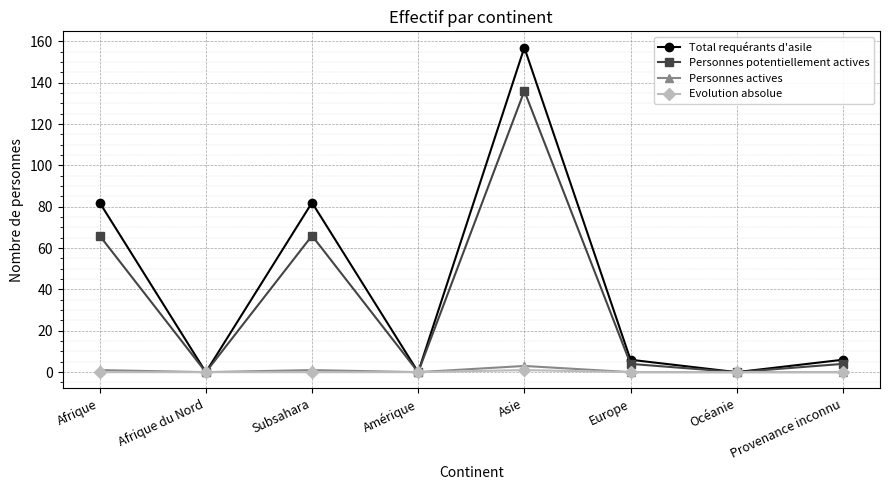

Reading left to right, transcribe all the data shown in this chart.

Total requérants d'asile: Afrique=82	Afrique du Nord=0	Subsahara=82	Amérique=0	Asie=157	Europe=6	Océanie=0	Provenance inconnu=6
Personnes potentiellement actives: Afrique=66	Afrique du Nord=0	Subsahara=66	Amérique=0	Asie=136	Europe=4	Océanie=0	Provenance inconnu=4
Personnes actives: Afrique=1	Afrique du Nord=0	Subsahara=1	Amérique=0	Asie=3	Europe=0	Océanie=0	Provenance inconnu=0
Evolution absolue: Afrique=0	Afrique du Nord=0	Subsahara=0	Amérique=0	Asie=1	Europe=0	Océanie=0	Provenance inconnu=0